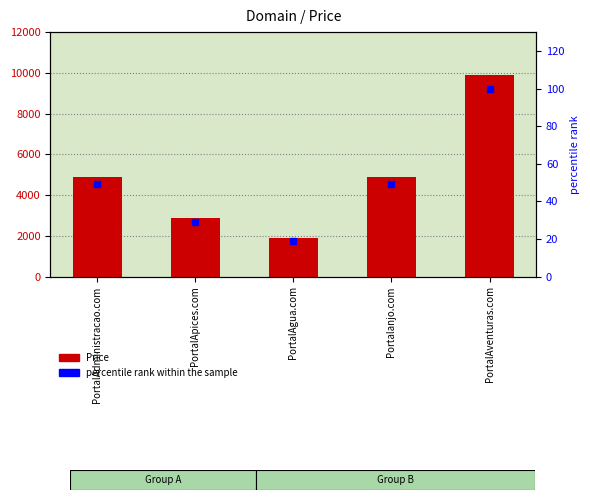

Which series has the widest spread of values?

Price